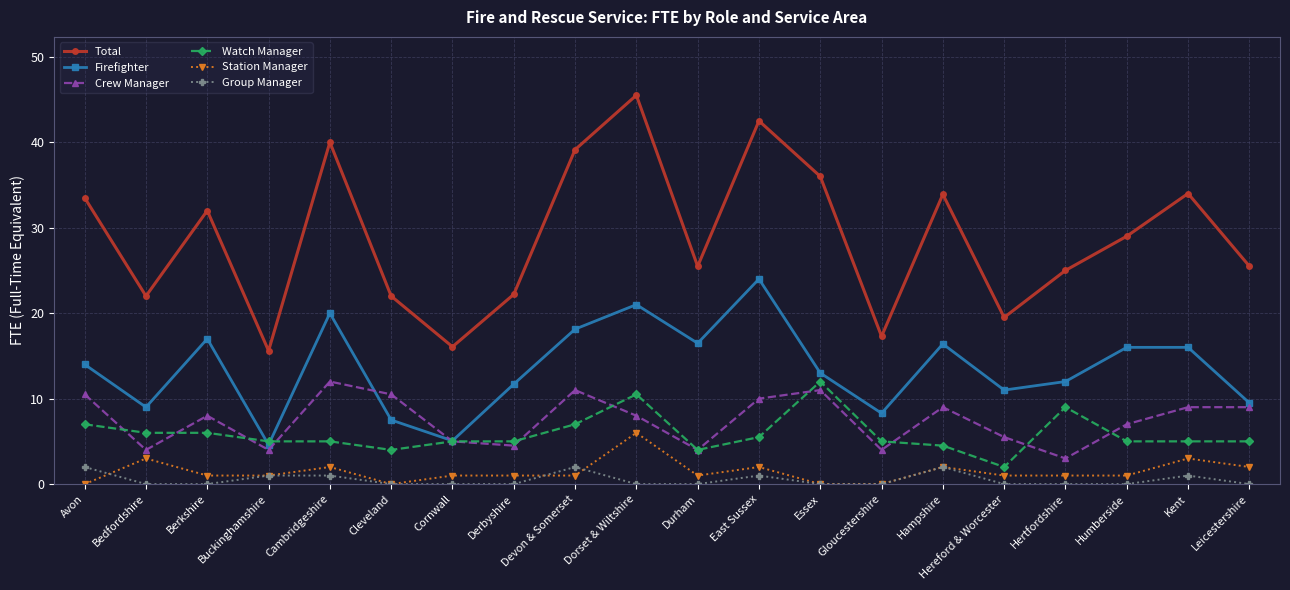

What is the value of the Total point at the 9th from the left?

39.1